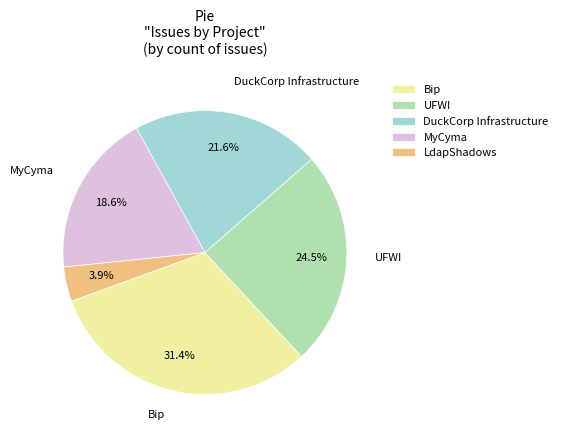

Rank the categories by value from lowest to highest.

LdapShadows, MyCyma, DuckCorp Infrastructure, UFWI, Bip